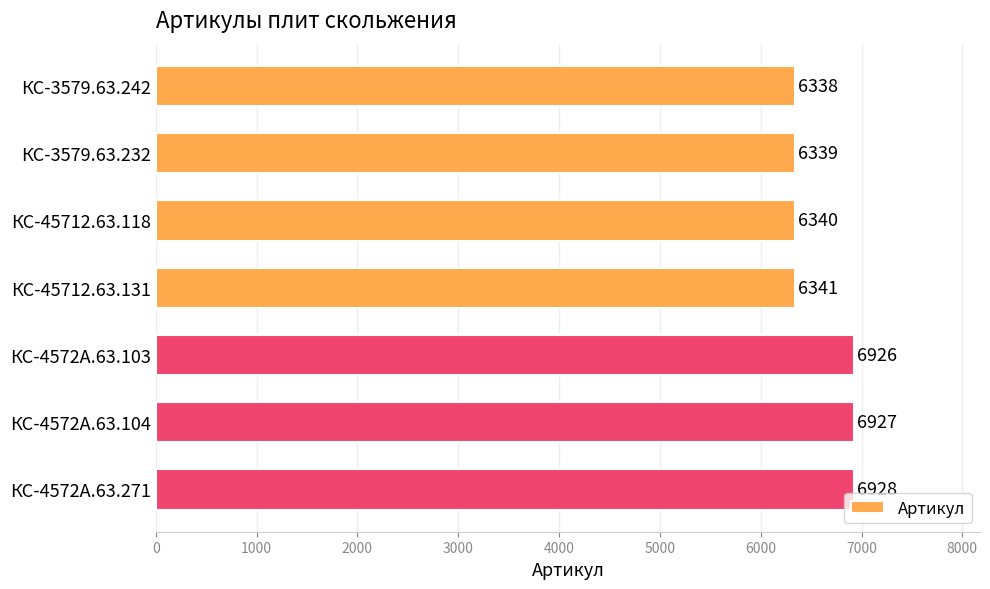

Where is the data nearest to the value 6633?

КС-45712.63.131